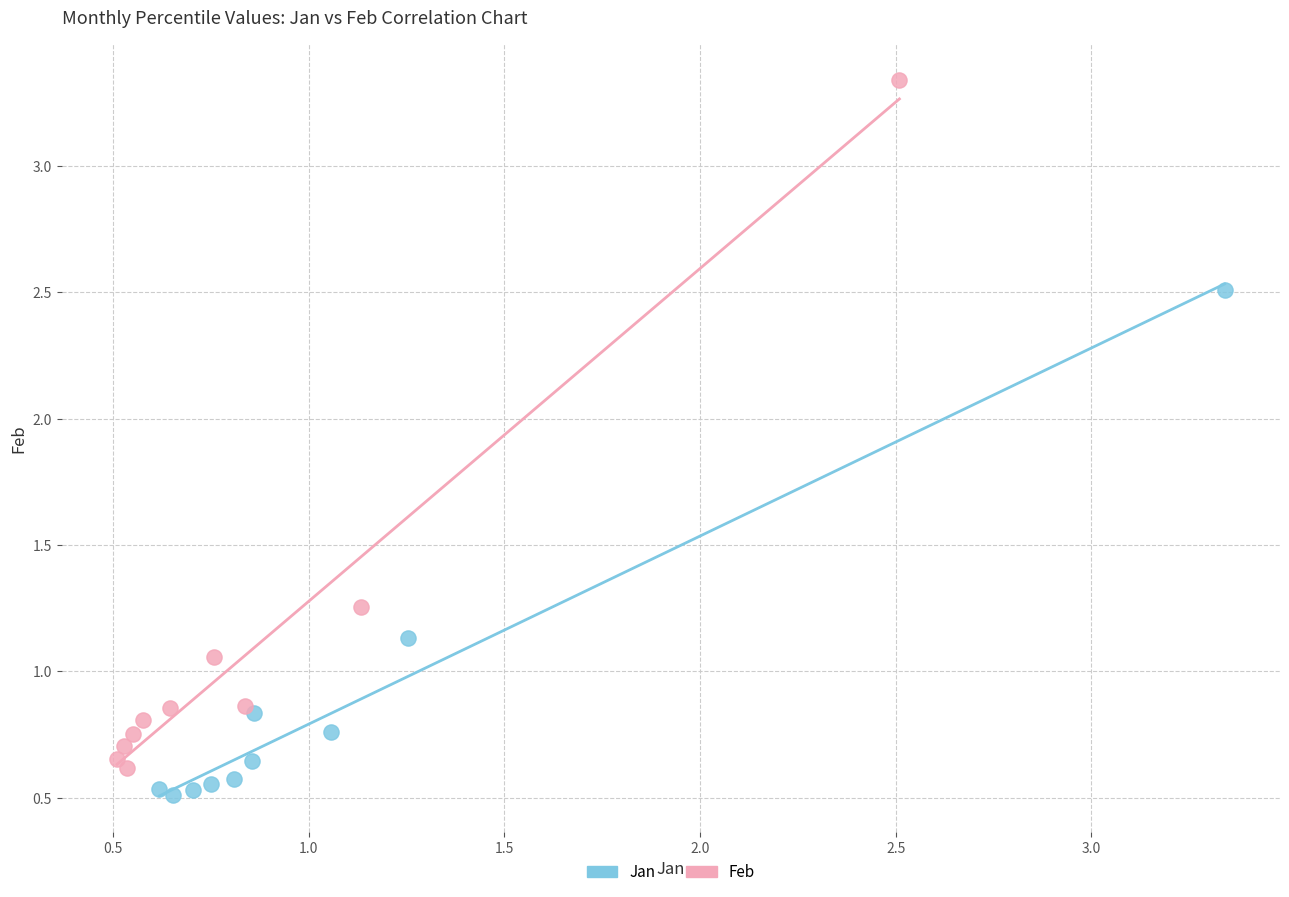

Which series has the widest spread of Y values?

Feb